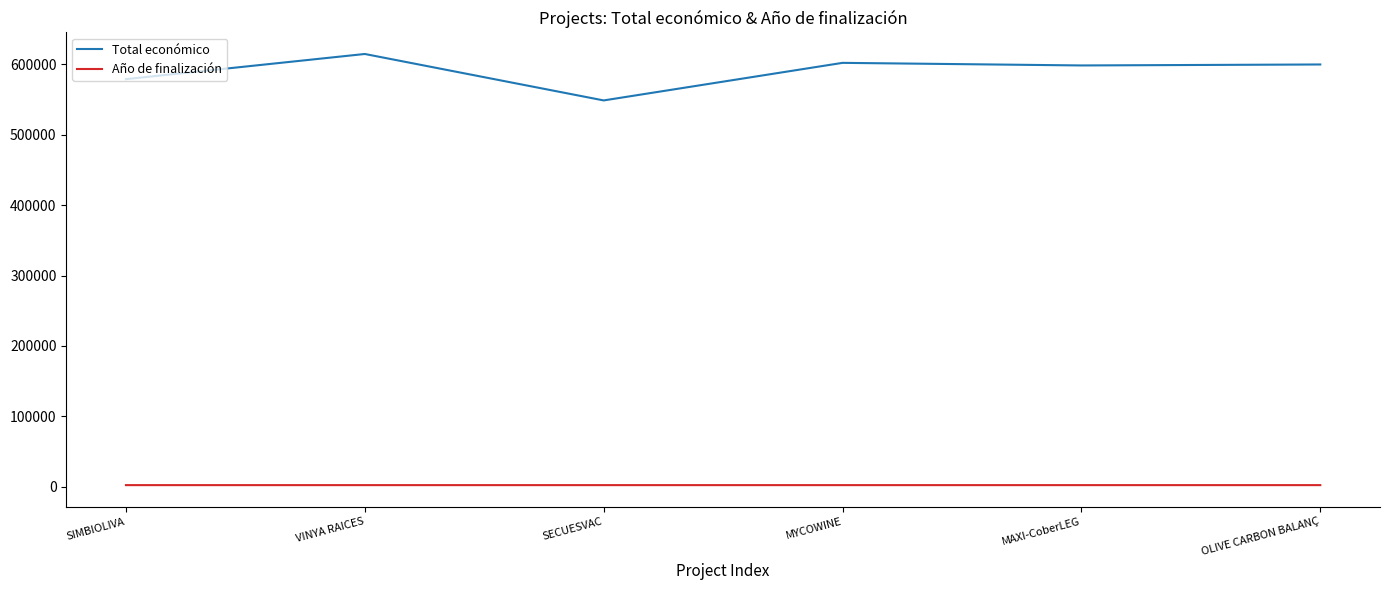

Which category has the lowest value in the Total económico series?

SECUESVAC